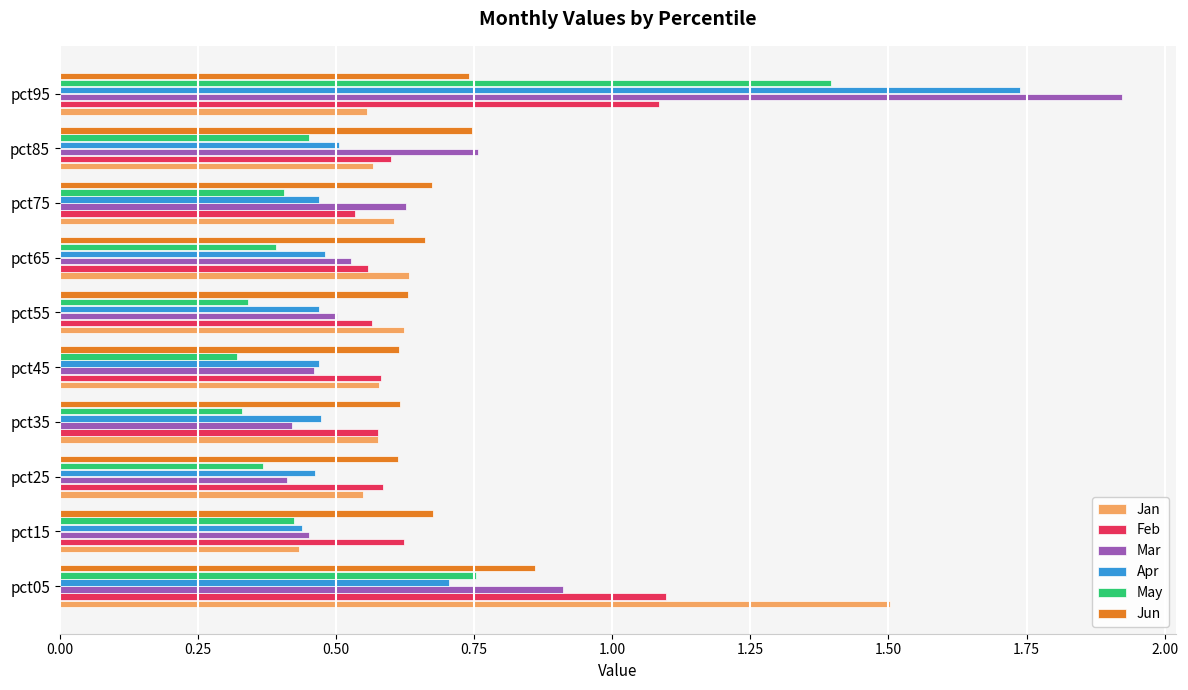

At which category does the chart reach its peak across all series?

pct95